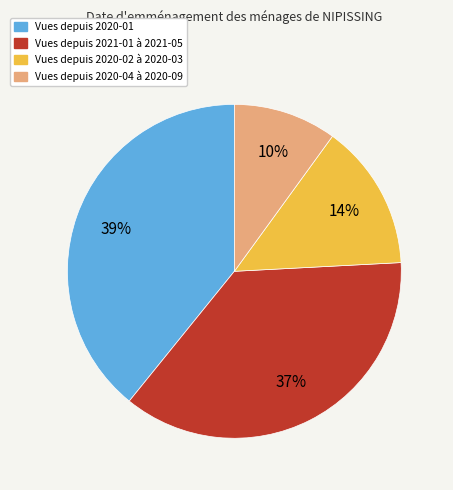

To the nearest percent, what is the average slice percentage?

25%